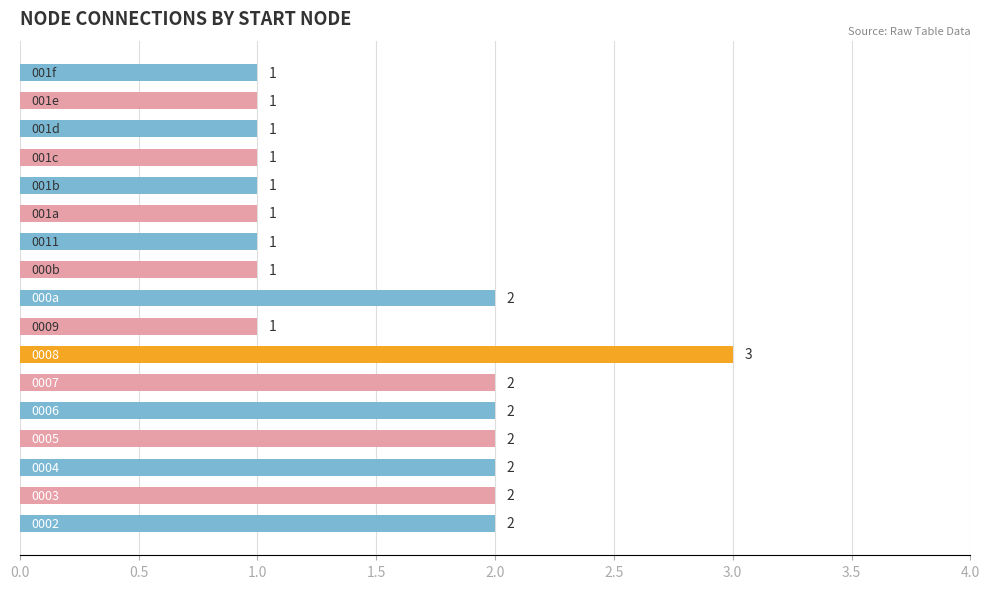

How many values are between 1 and 2?

16